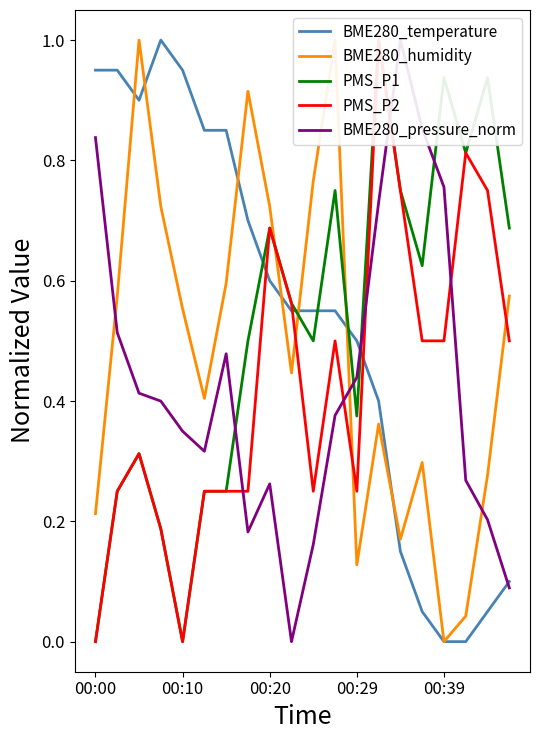

True or false: BME280_humidity and PMS_P2 cross at least once.

True